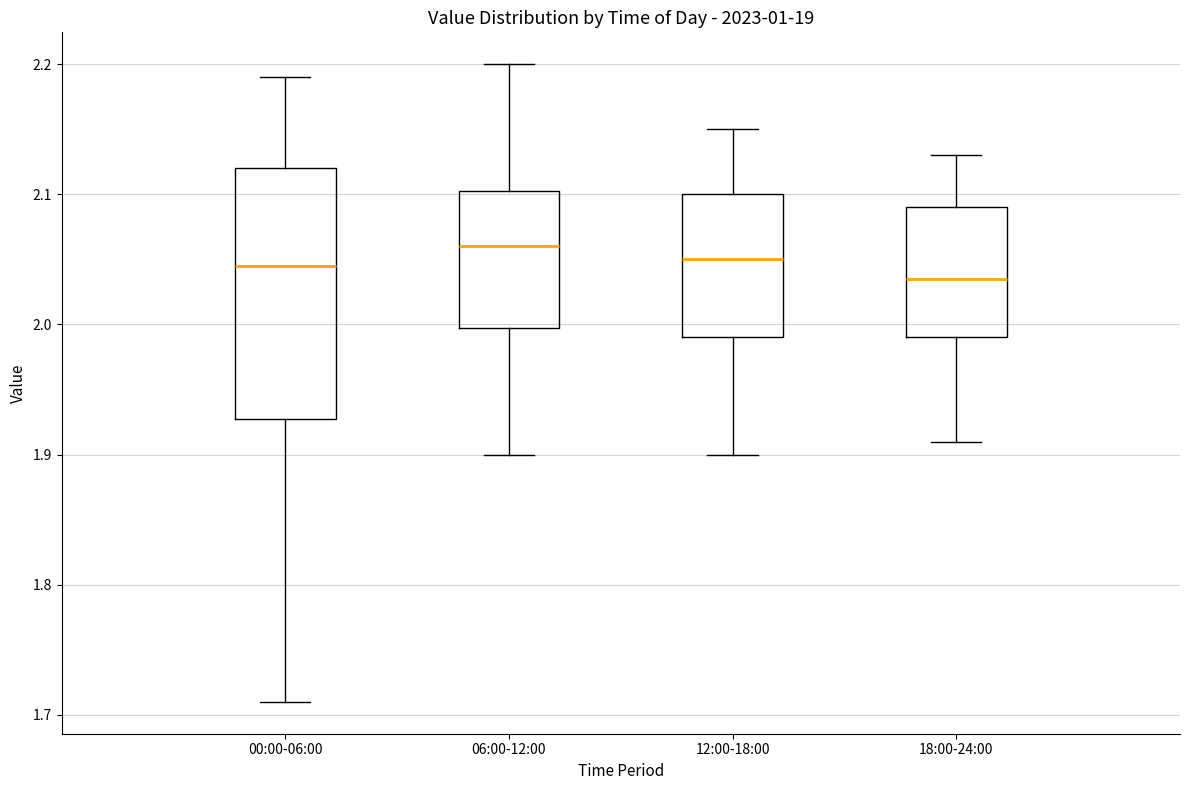

Reading left to right, read every box against the y-axis: the position of its median line, the range the box covers, and the ends of its whiskers. The values are not printed on the chart, so give them approximately, as read against the axis.

00:00-06:00: median 2.05, box 1.93 to 2.12, whiskers 1.71 to 2.19
06:00-12:00: median 2.06, box 2.00 to 2.10, whiskers 1.90 to 2.20
12:00-18:00: median 2.05, box 1.99 to 2.10, whiskers 1.90 to 2.15
18:00-24:00: median 2.04, box 1.99 to 2.09, whiskers 1.91 to 2.13